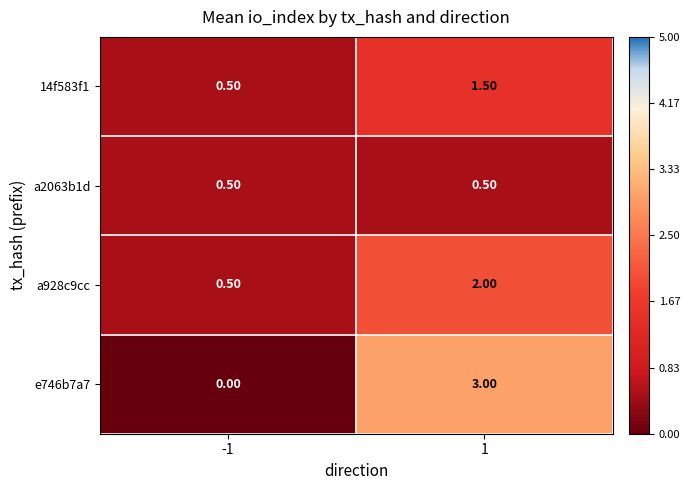

Count the number of categories in the chart.

2